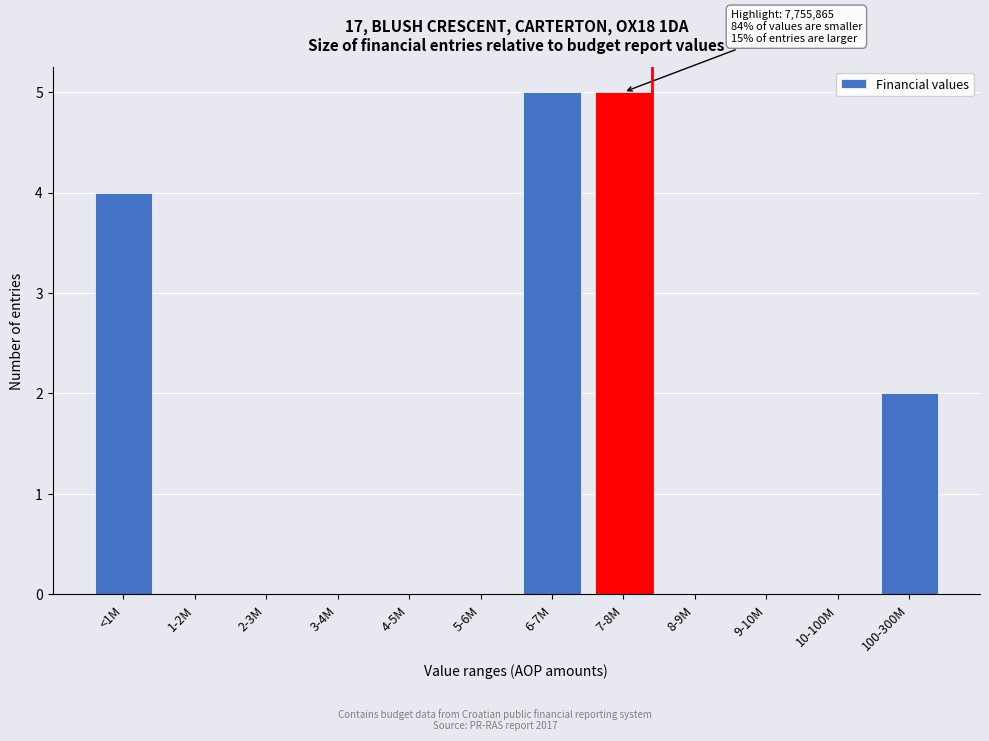

Reading left to right, list all the values displayed in this chart.

<1M=4	1-2M=0	2-3M=0	3-4M=0	4-5M=0	5-6M=0	6-7M=5	7-8M=5	8-9M=0	9-10M=0	10-100M=0	100-300M=2